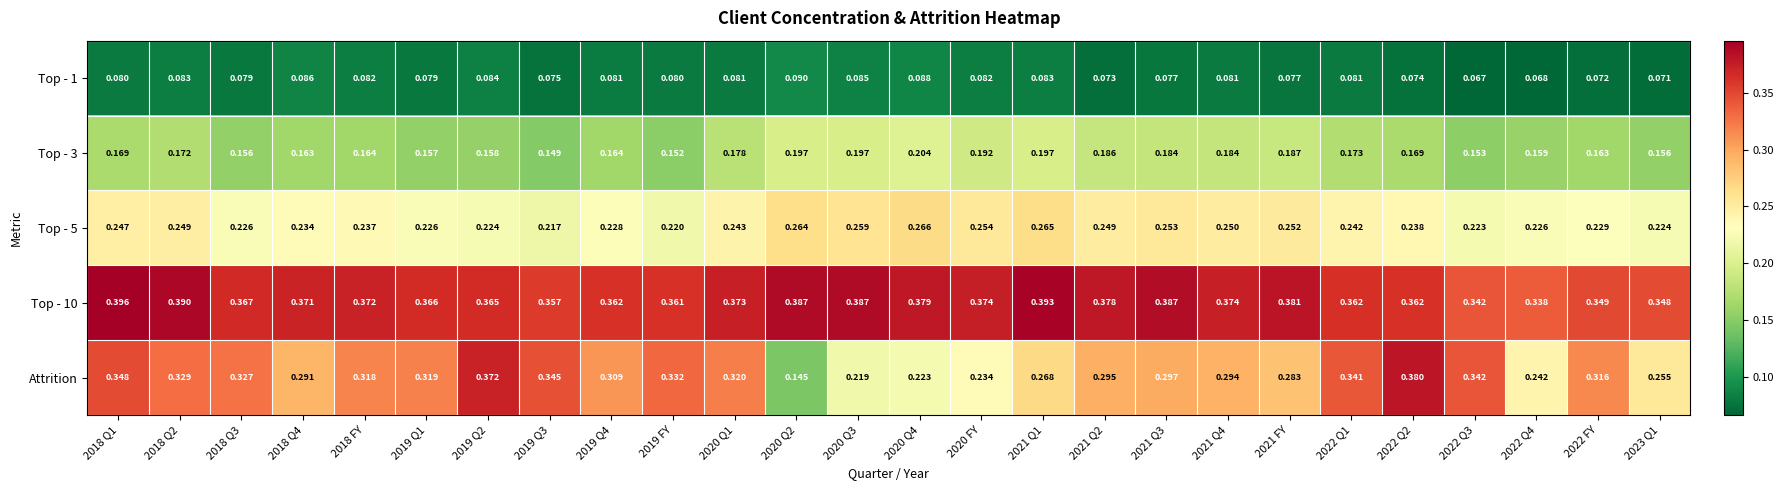

Which series has the largest total across all categories?

Top - 10